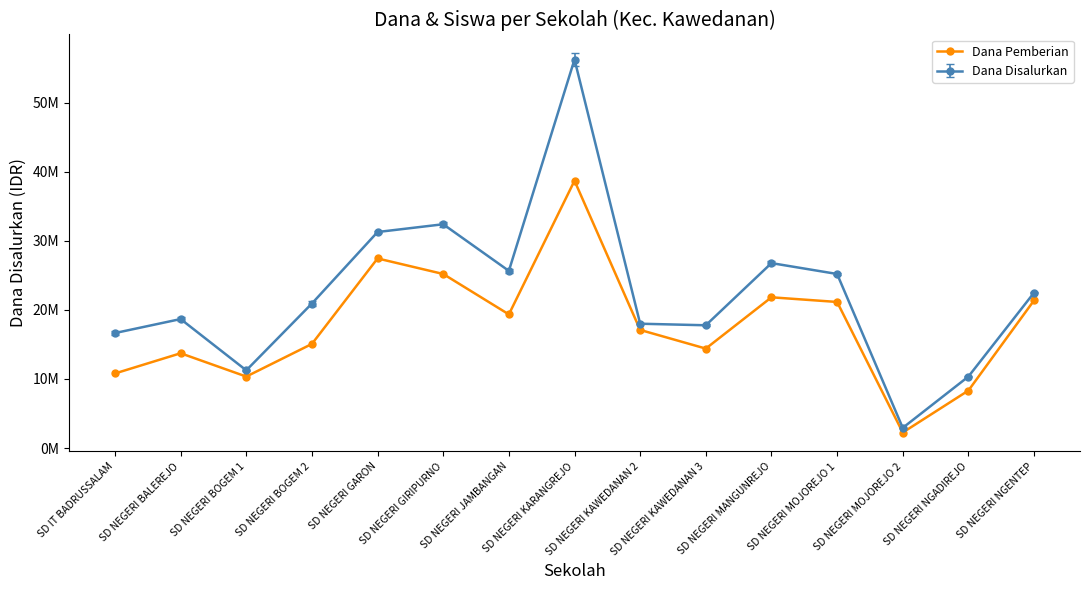

Is this an area chart (filled region under the line)?

No